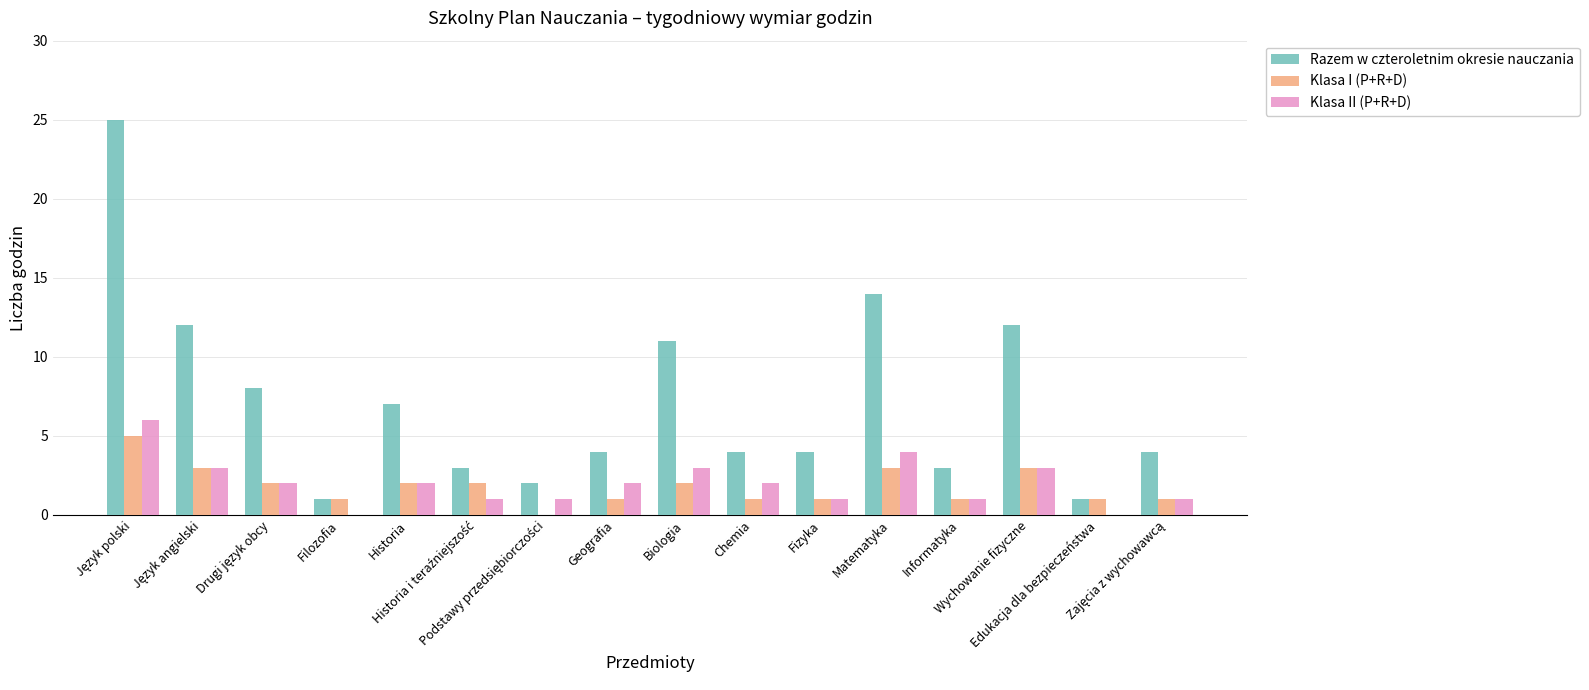

What is the highest value of the Klasa I (P+R+D) series?

5